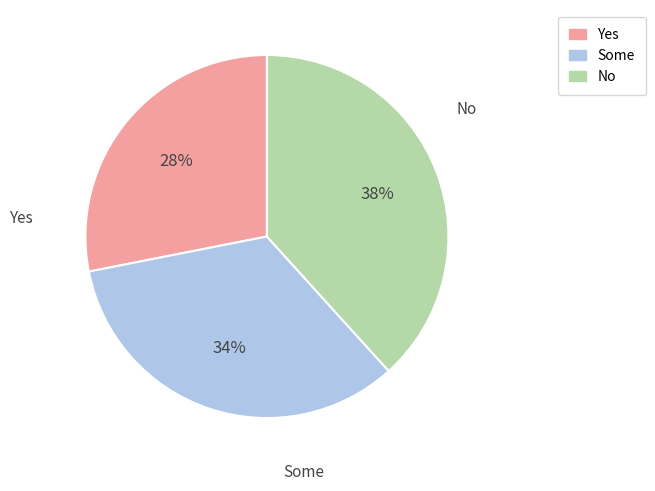

To the nearest percent, what is the average slice percentage?

33%